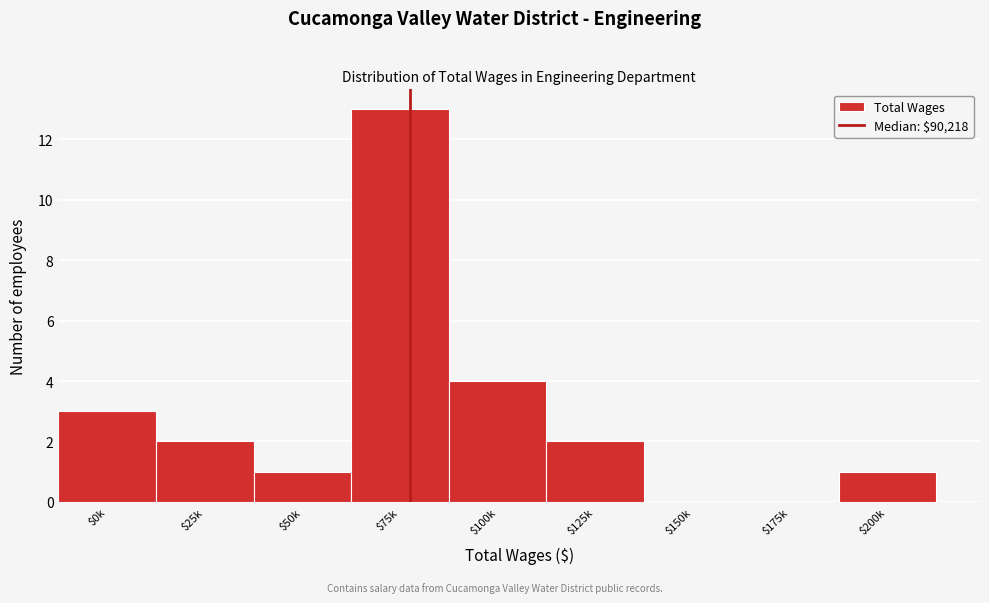

True or false: the data shows 20 at $75k.

False